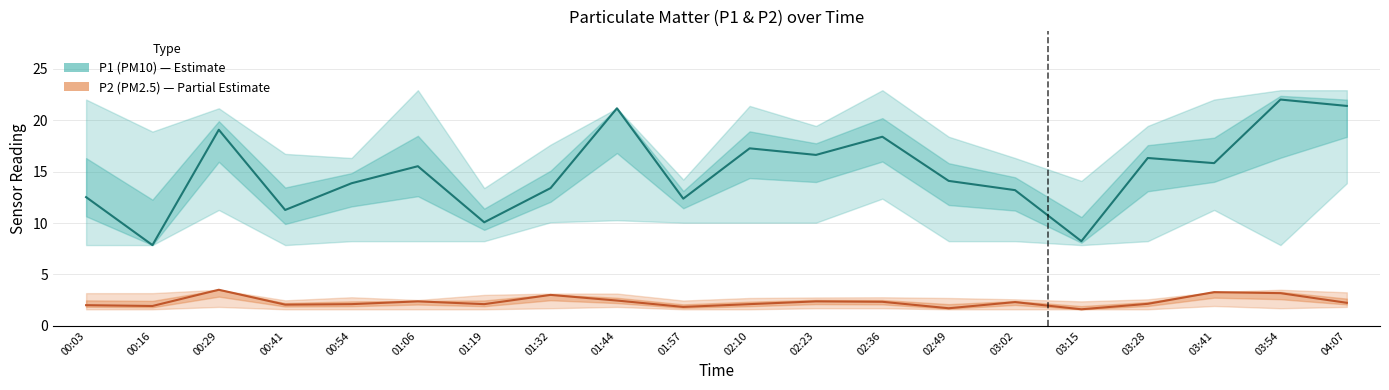

How many values in the P1 (PM10) series are below 15?

10